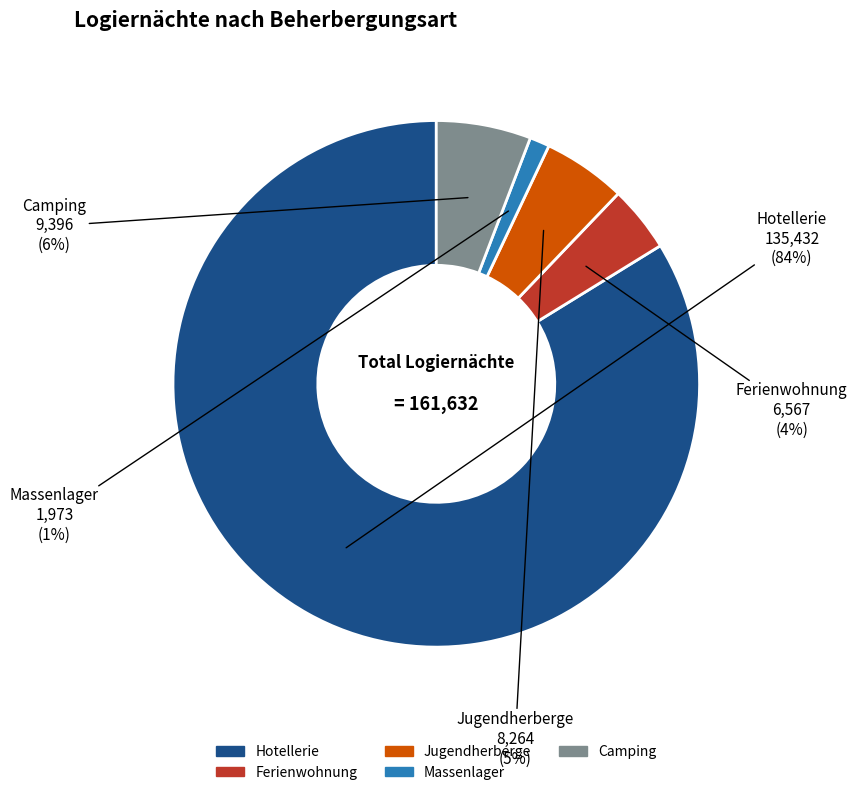

Rank the categories by value from lowest to highest.

Massenlager, Ferienwohnung, Jugendherberge, Camping, Hotellerie